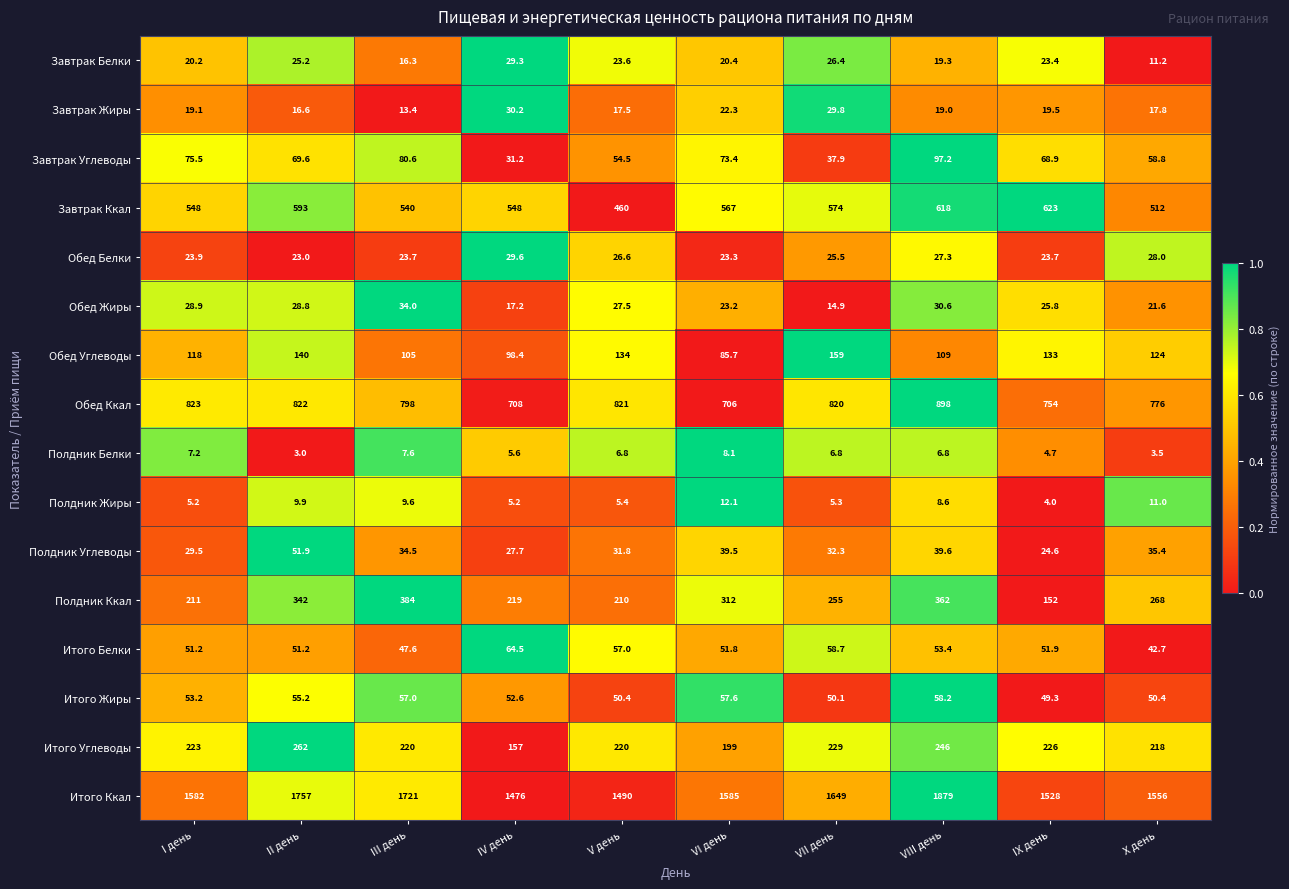

The value of Обед Белки at I день is 37.6. True or false?

False